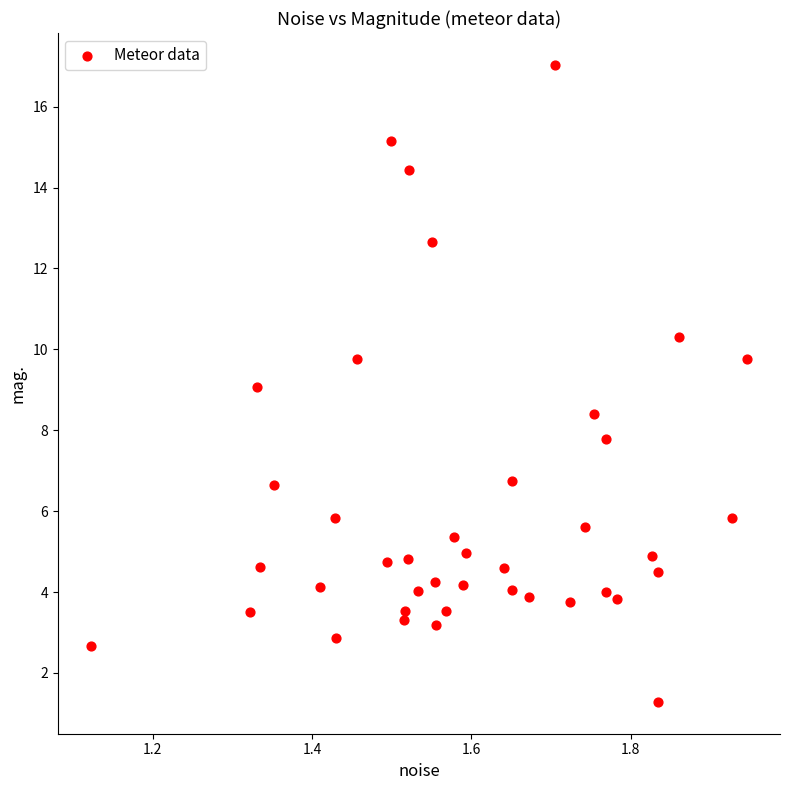

What is the range of X values (max minus min)?

0.8